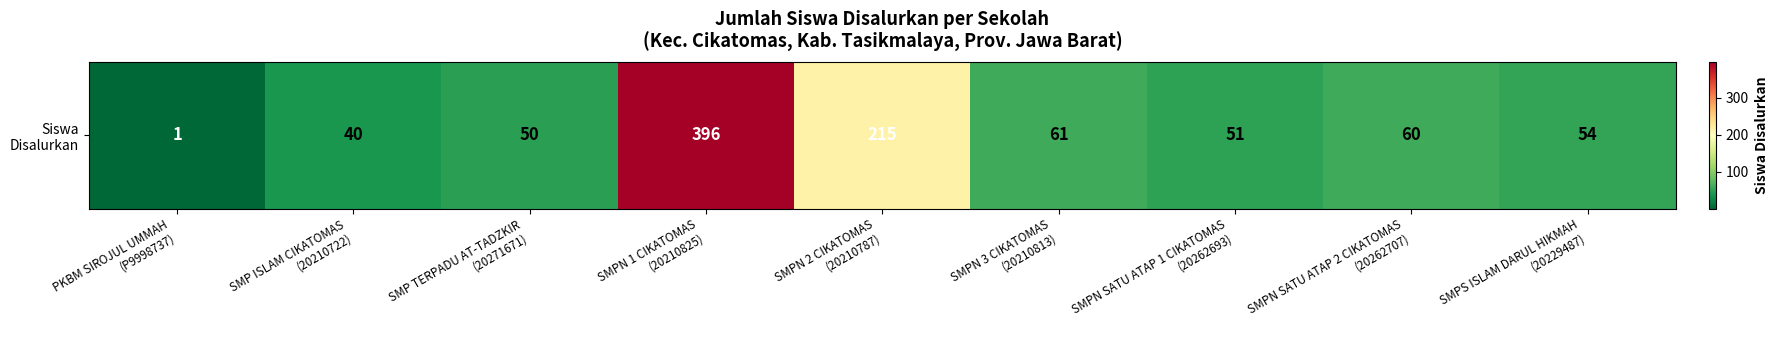

Reading right to left, extract all data points from this chart.

54	60	51	61	215	396	50	40	1